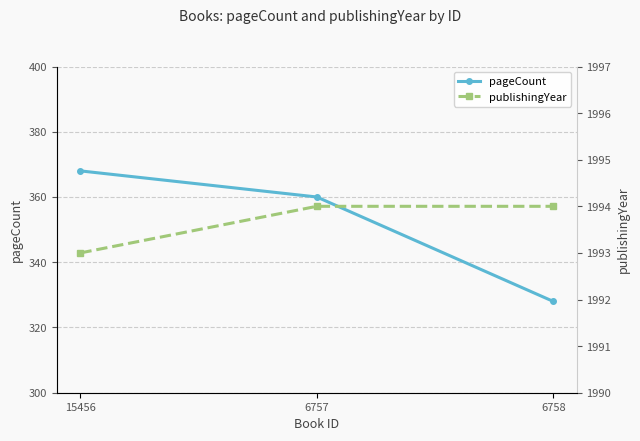

Does the chart have visible grid lines?

Yes